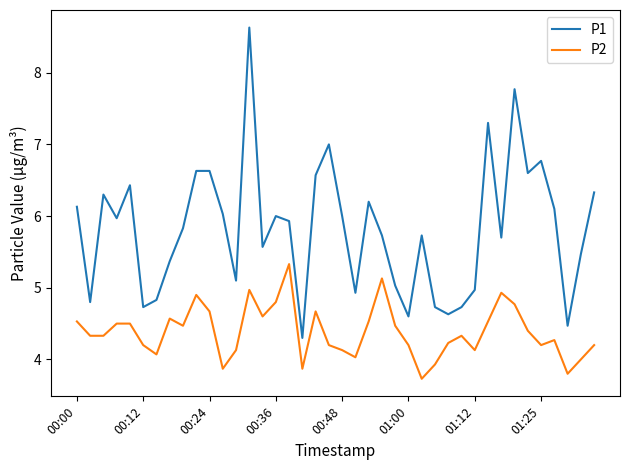

Which series has the largest range (max minus min)?

P1